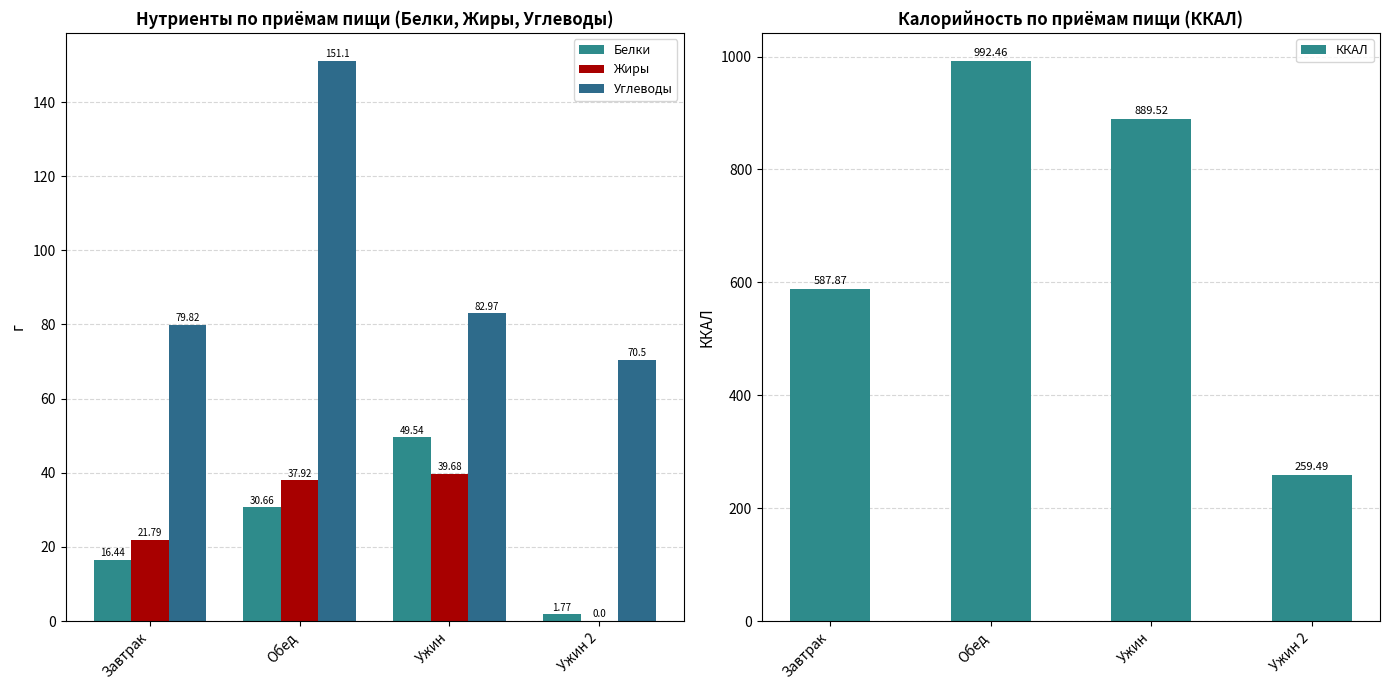

What is the minimum value for Углеводы?

70.5